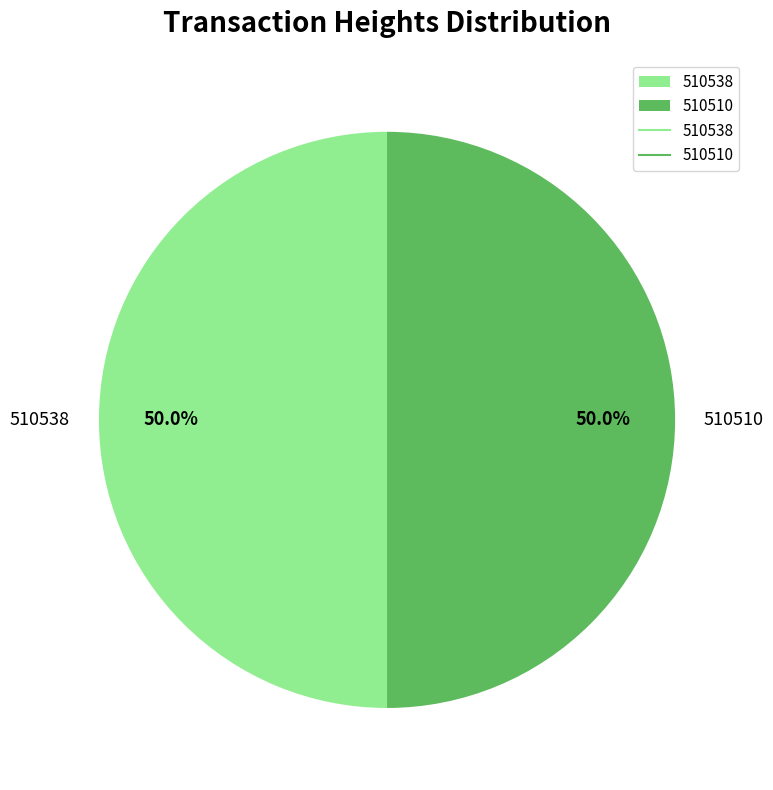

Is it true that 510538 is 59% of the pie?

False